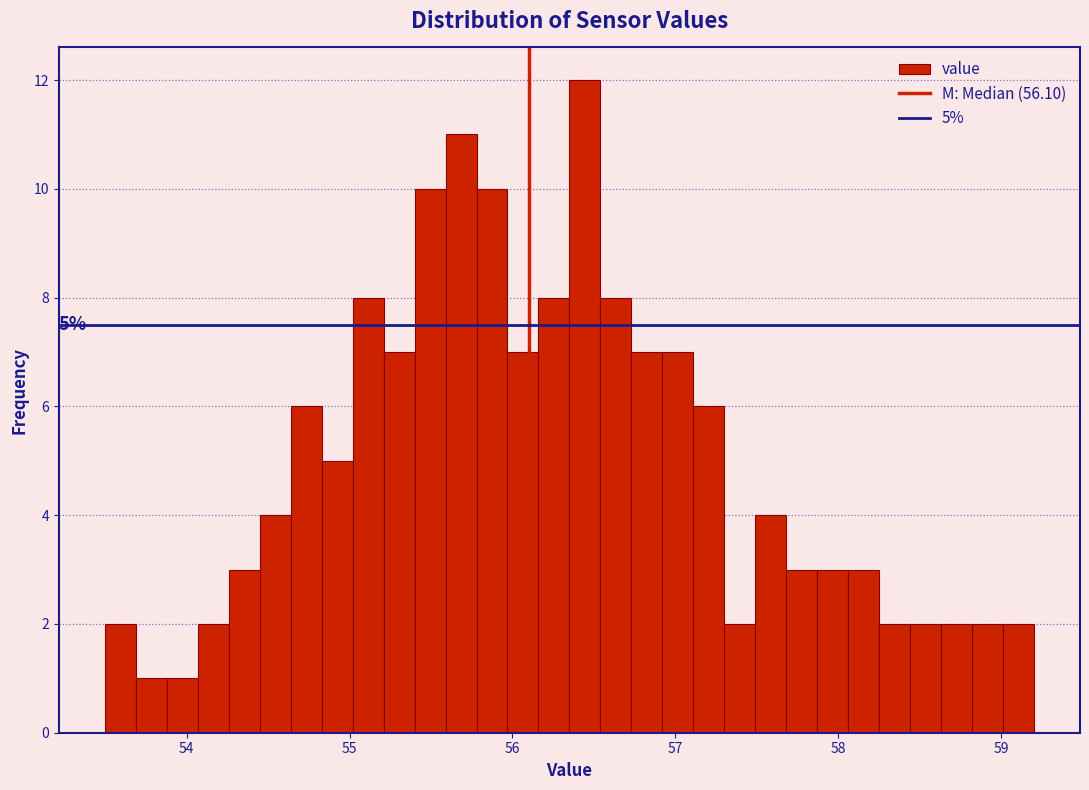

Around what value on the x-axis is the tallest bar? Give the approximate position of its centre, as read against the axis.

56.4